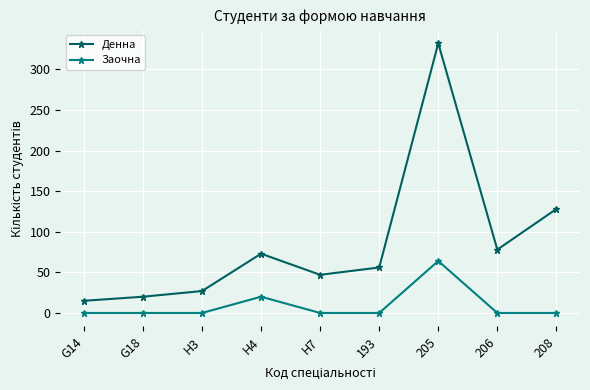

What is the greatest value displayed?

332